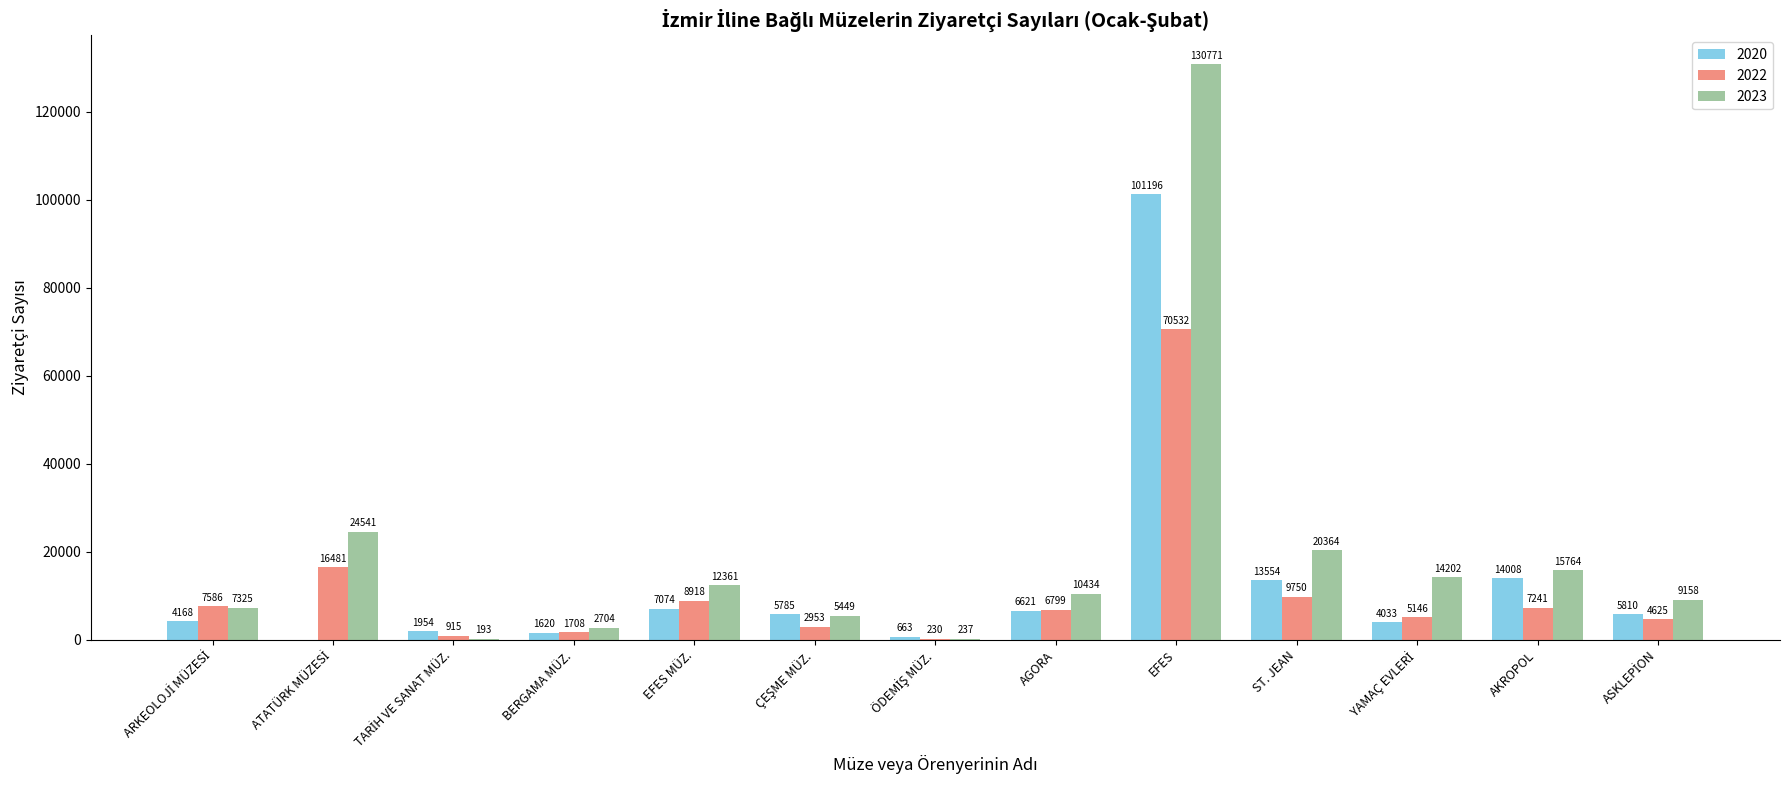

Which series has the largest total across all categories?

2023